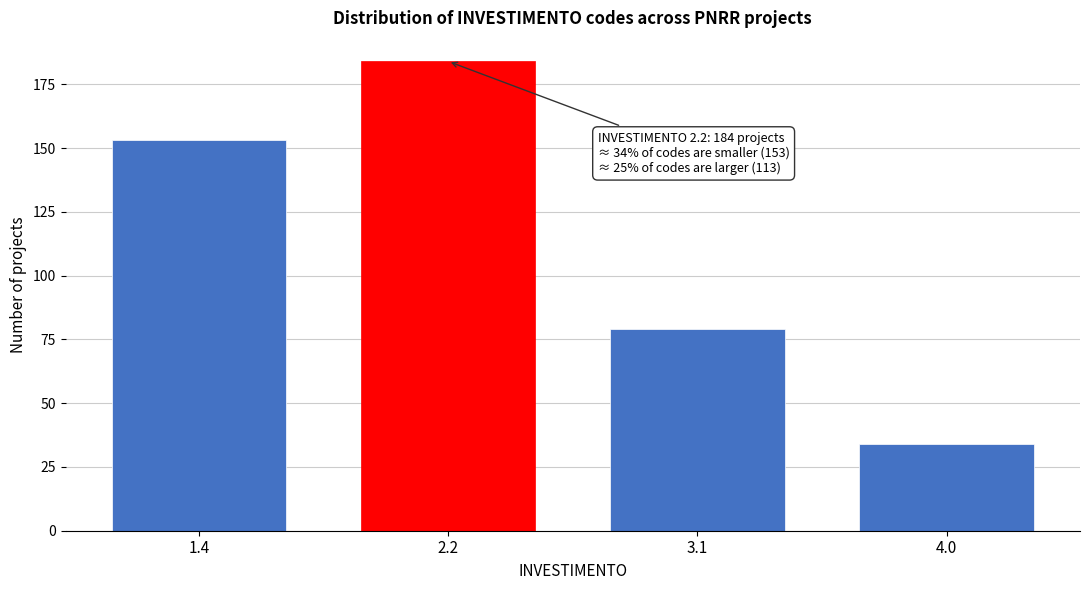

Reading right to left, list all the values displayed in this chart.

4.0=34	3.1=79	2.2=184	1.4=153